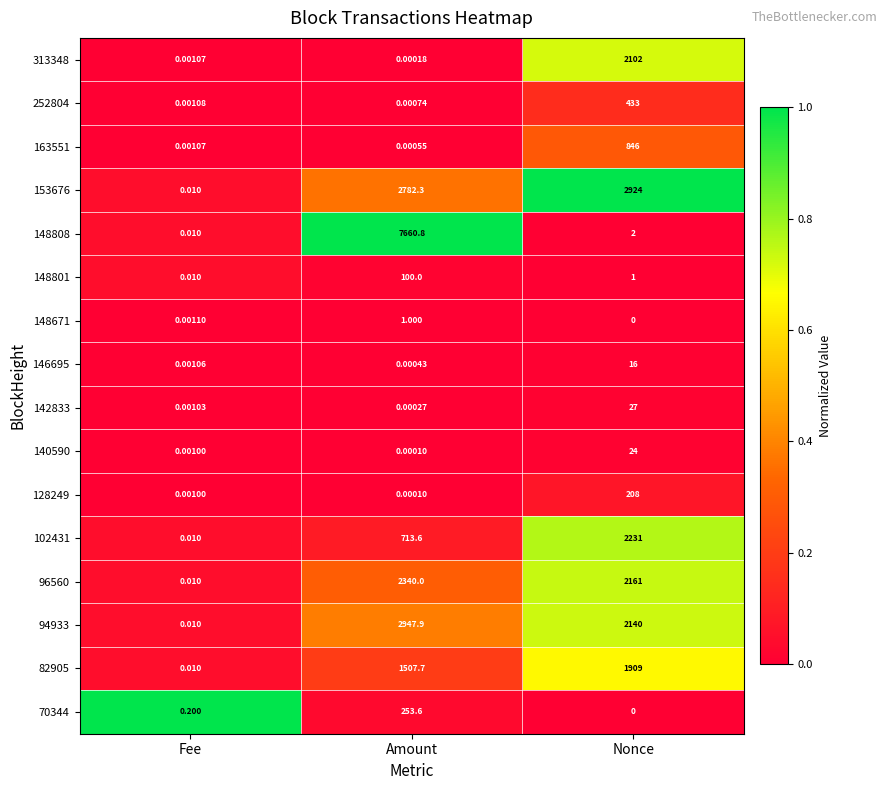

At which category is the sum across all series the highest?

Amount